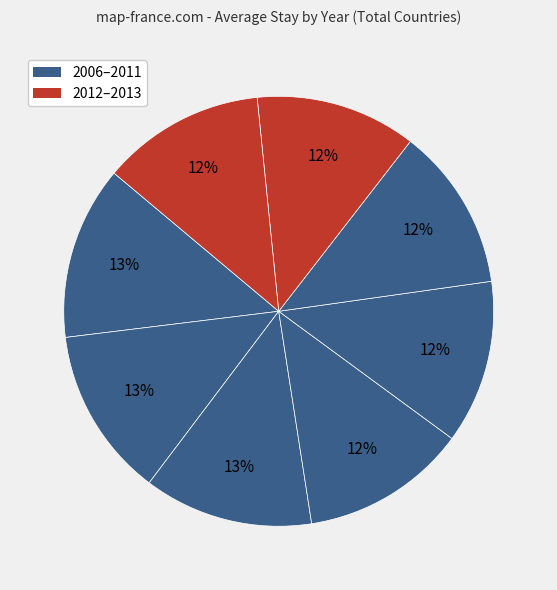

Count the number of slices in the pie.

8